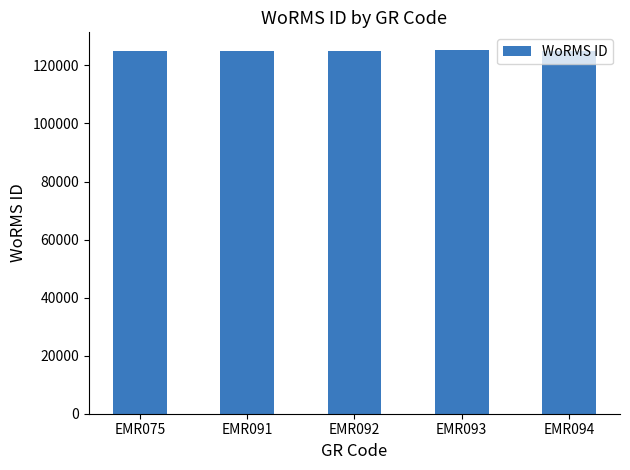

What is the value of the 2nd bar from the left?

125073